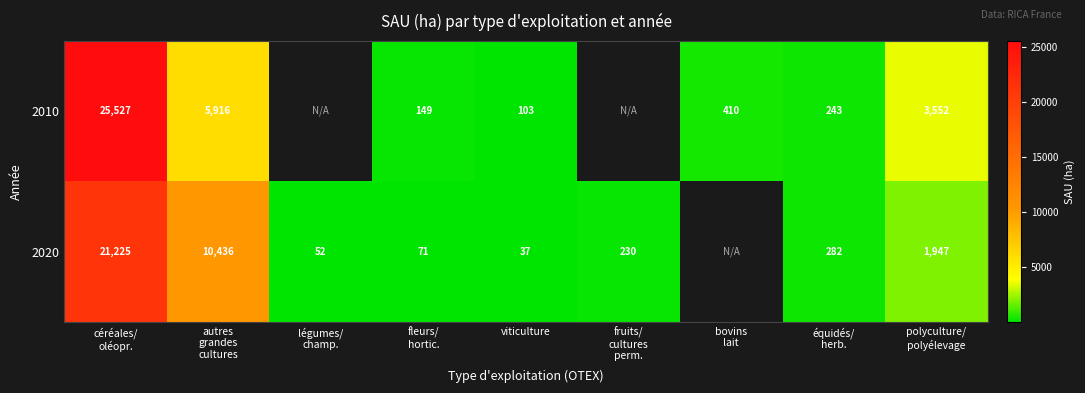

At which label does 2010 first exceed 3552?

céréales/ oléopr.